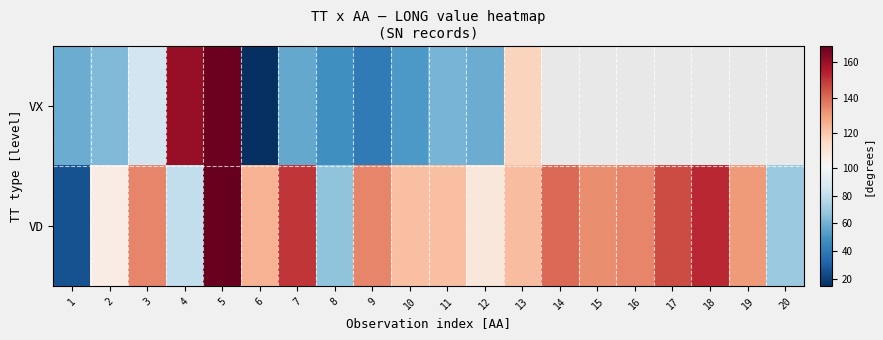

How many categories are shown in the chart?

20